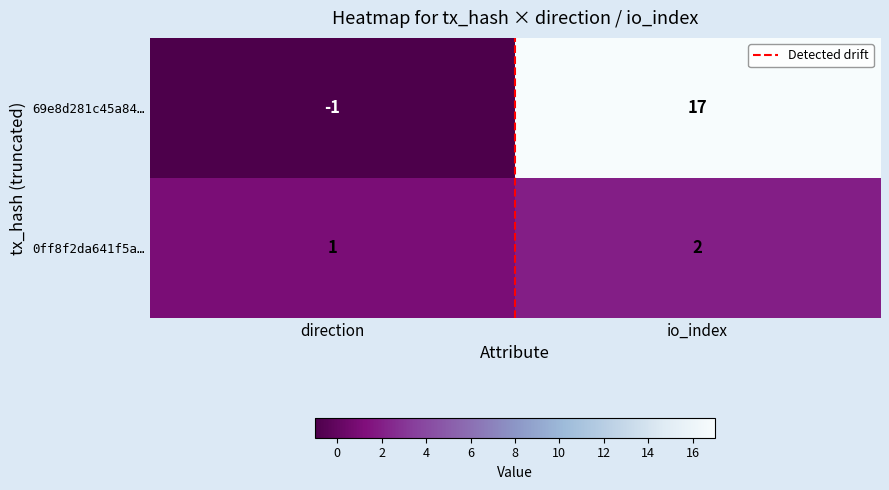

At io_index, list the series in order from smallest to largest.

0ff8f2da641f5a…, 69e8d281c45a84…